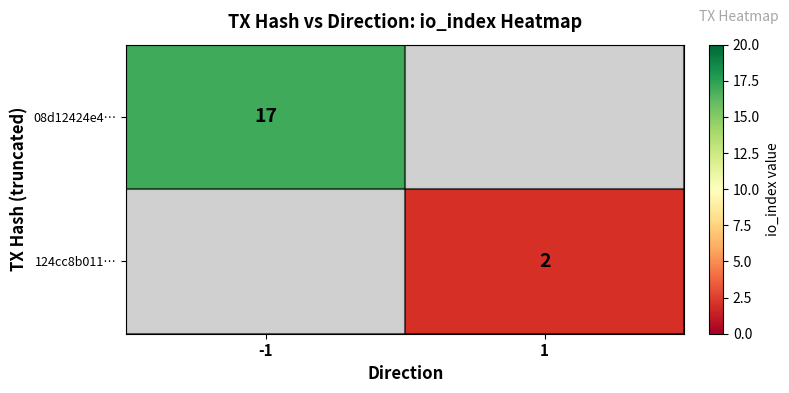

The value of 124cc8b011… at 1 is 3. True or false?

False